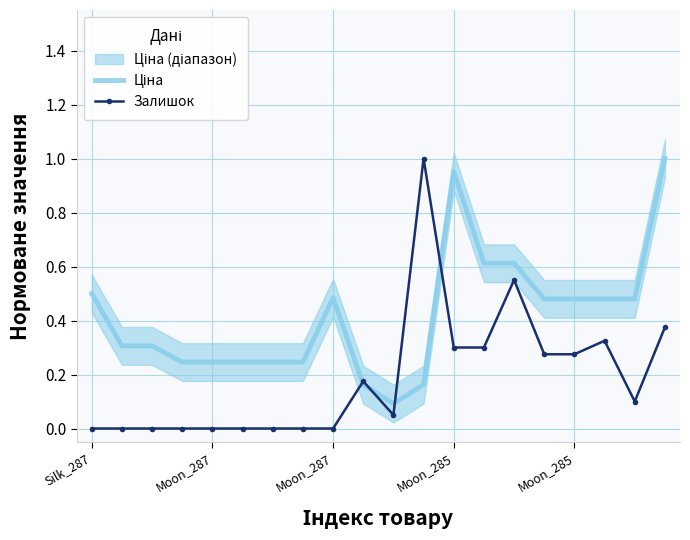

How many lines are shown in the chart?

2